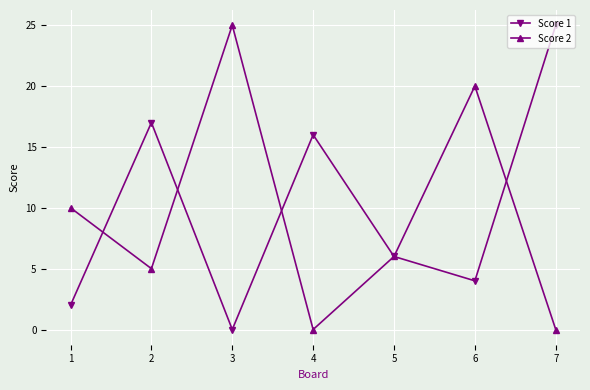

What is the spread (max minus min) of values at 1?

8